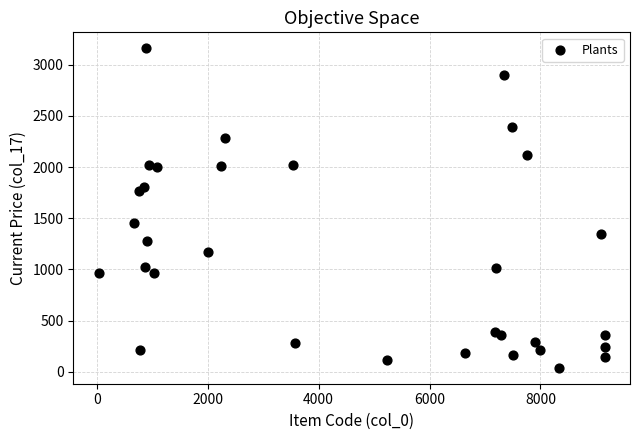

What is the range of Y values (max minus min)?

3119